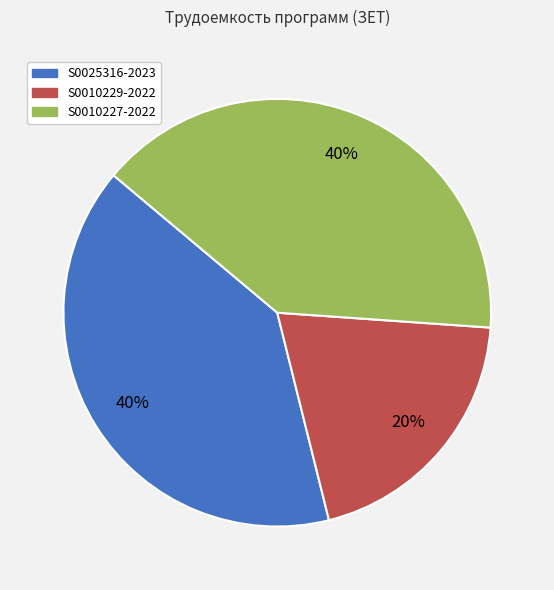

Combined, do S0025316-2023 and S0010227-2022 account for over 50%?

Yes